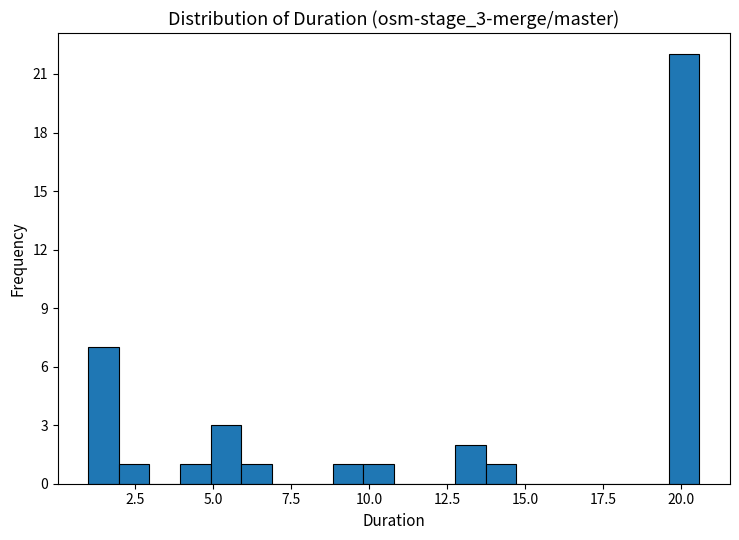

Read against the x-axis, roughly where is the centre of the tallest bar?

20.0